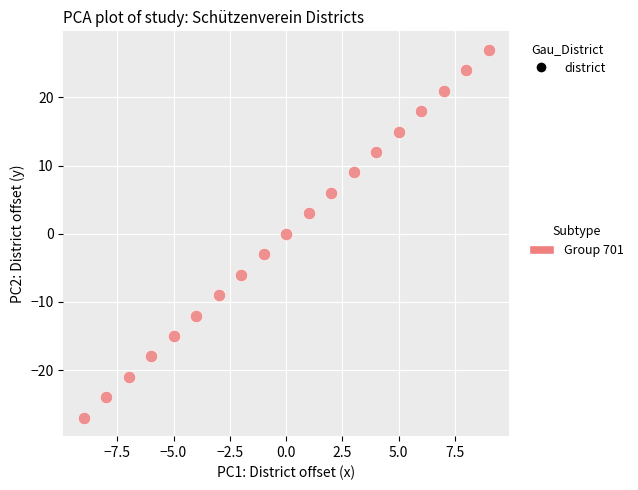

What is the range of X values (max minus min)?

18